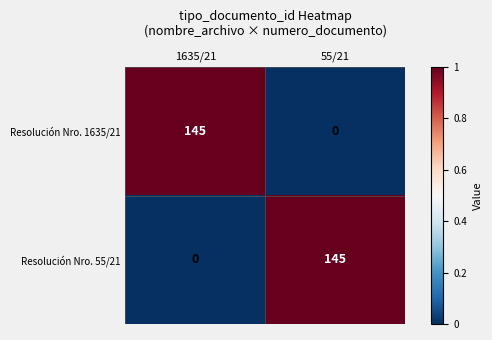

What is the sum of all Resolución Nro. 1635/21 values?

145